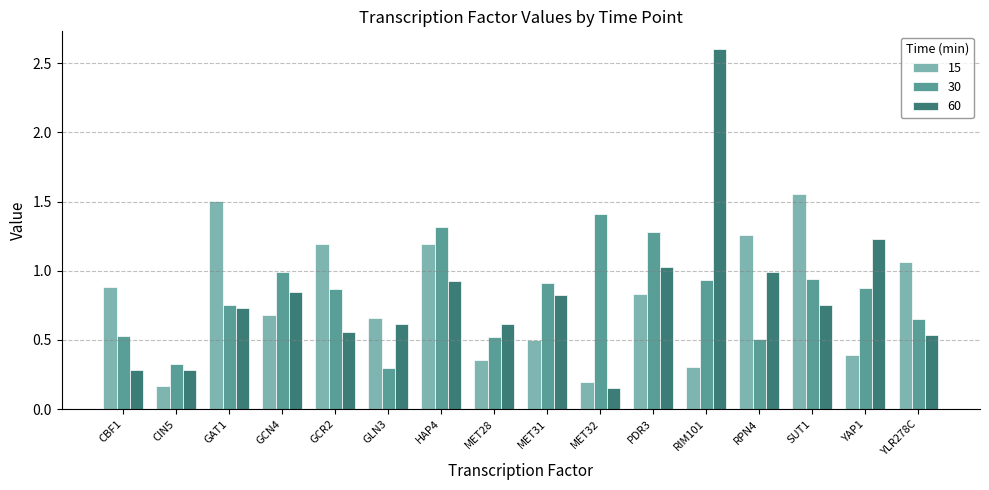

What is the difference between the maximum and minimum values in the 60 series?

2.4